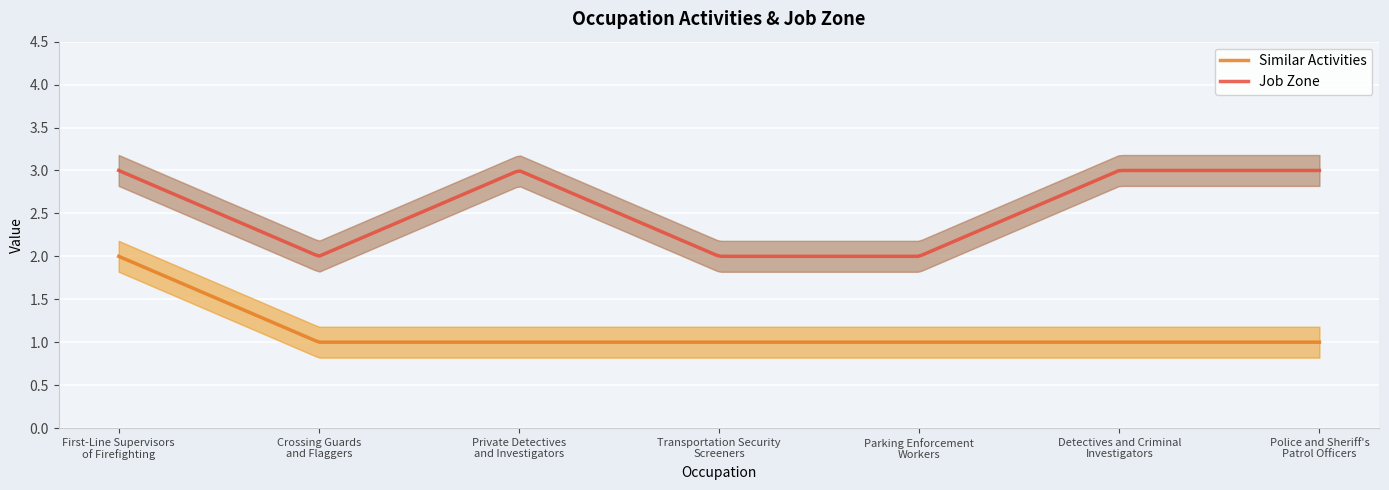

At which category is the sum across all series the highest?

First-Line Supervisors
of Firefighting